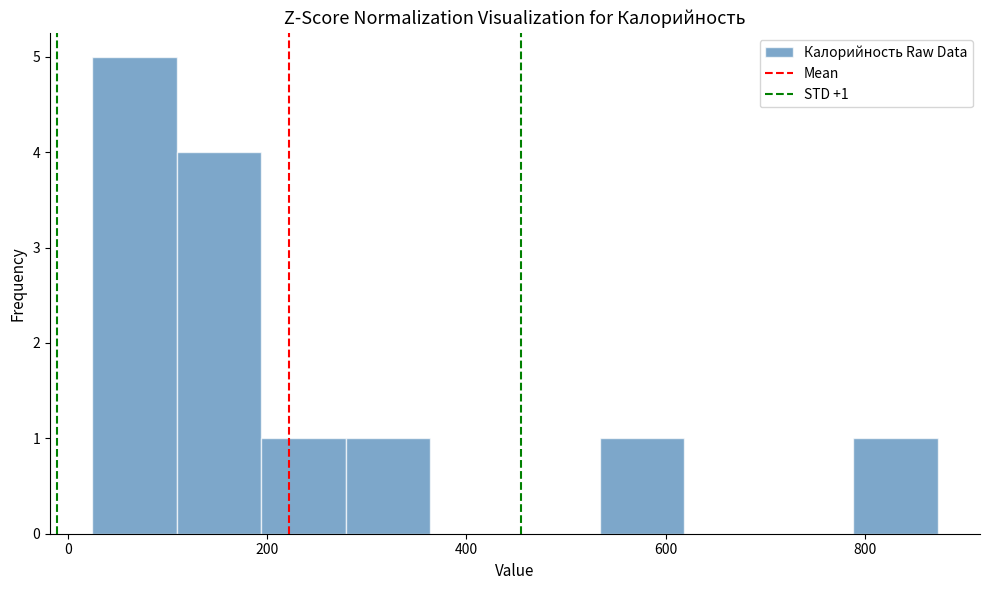

Which range on the x-axis has the tallest bar?

20 to 100